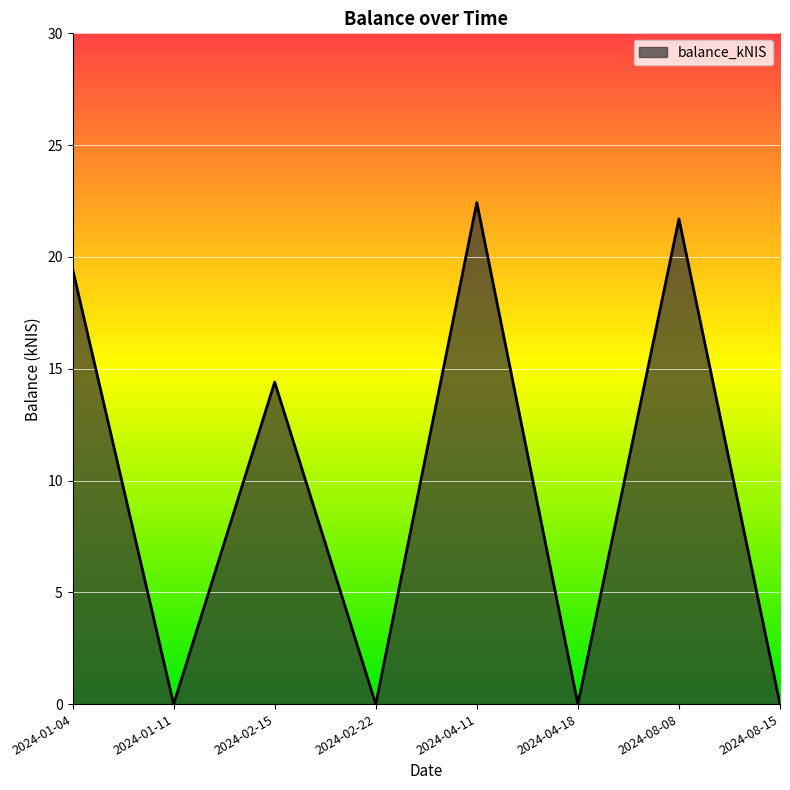

What is the difference between the second highest and second lowest values?

21.7